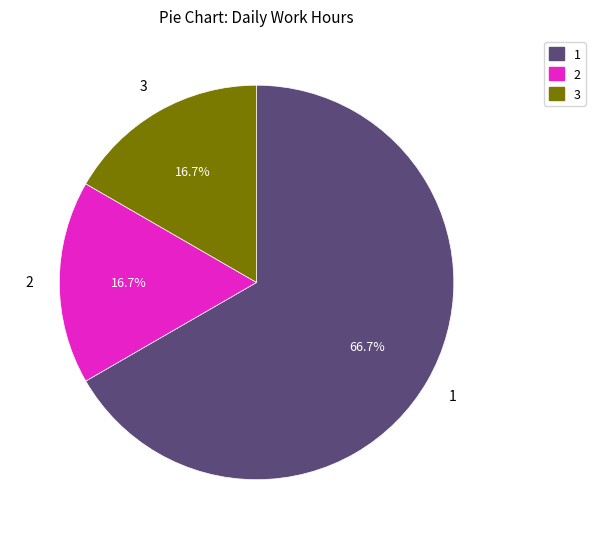

Is there any slice that represents more than half of the pie?

Yes